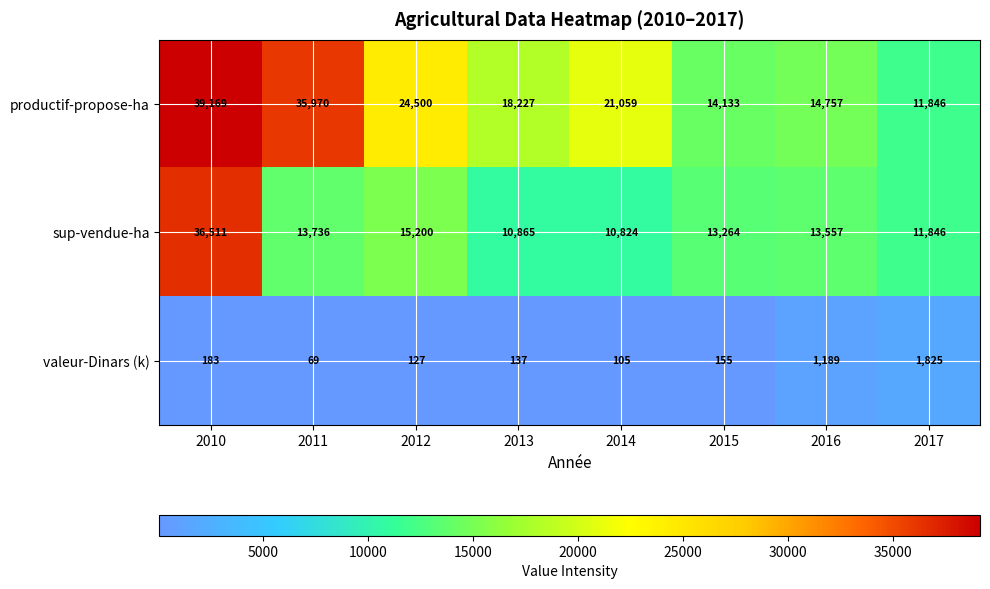

How many data points in sup-vendue-ha are less than 13557?

4